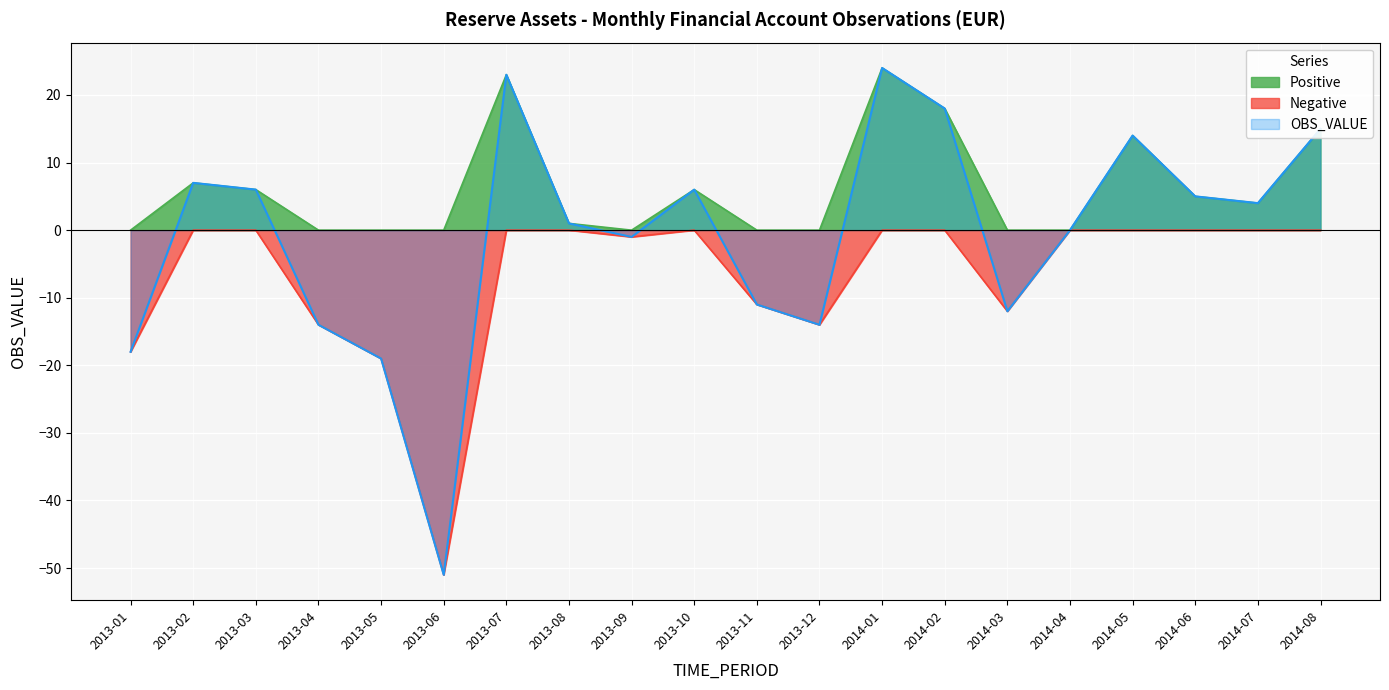

What are all the series names shown in the legend?

Positive, Negative, OBS_VALUE